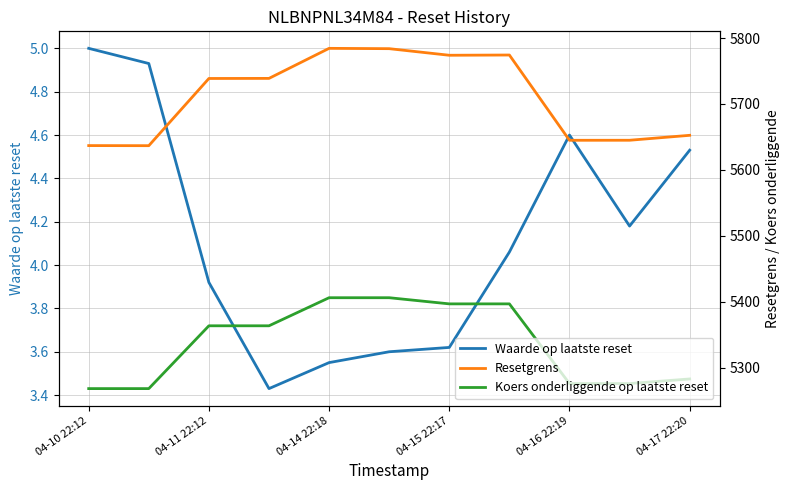

Which series has the largest range (max minus min)?

Resetgrens